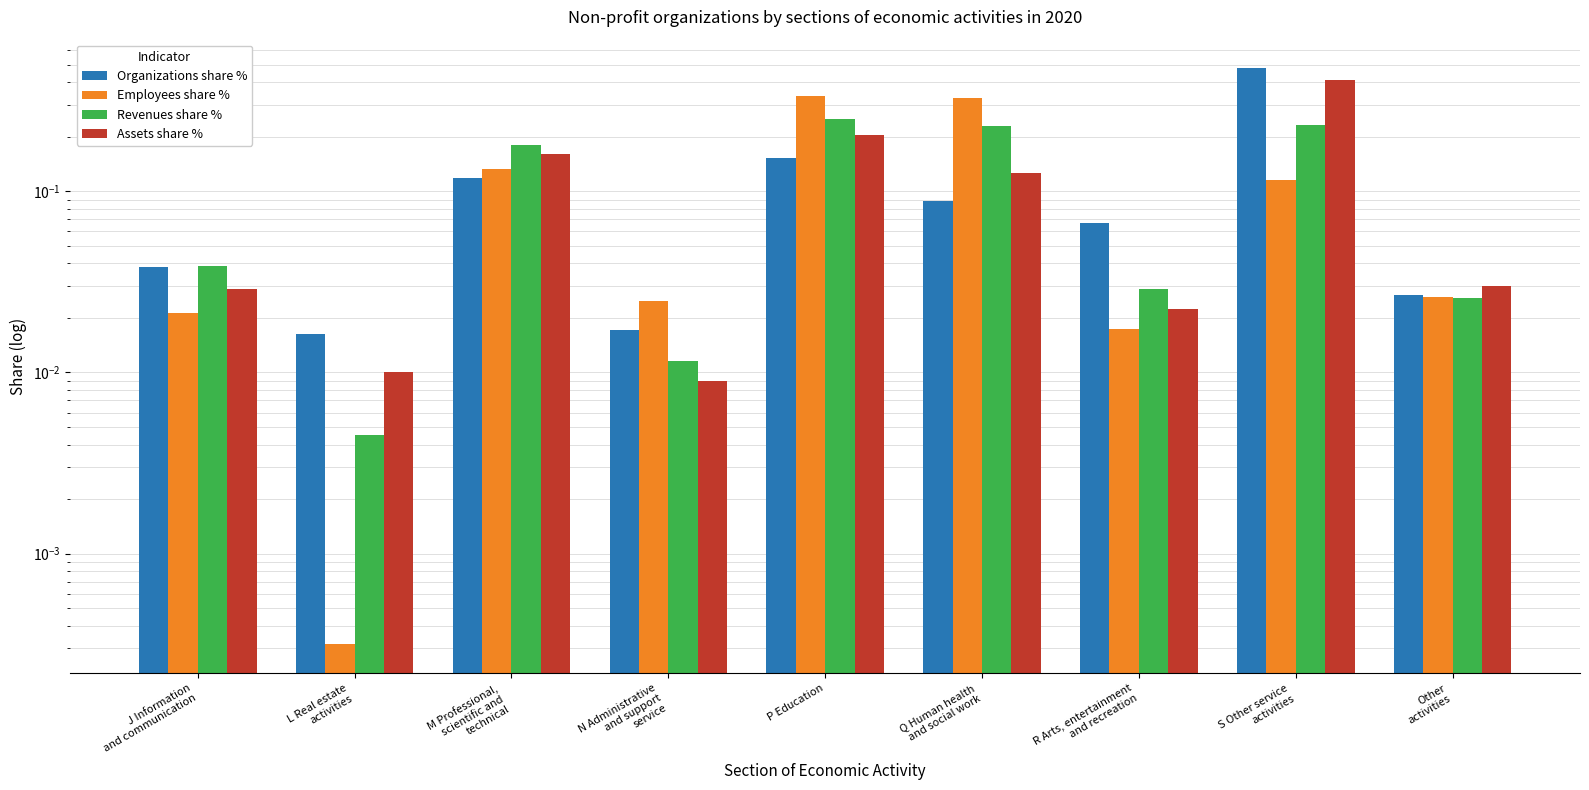

The value of Organizations share % at L Real estate
activities is 0.0. True or false?

True